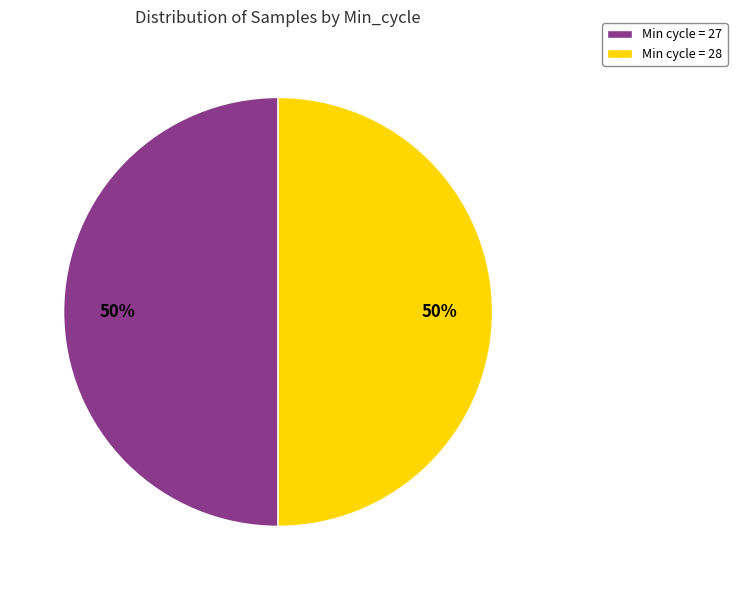

What percentage is the Min cycle = 27 slice, to the nearest percent?

50%